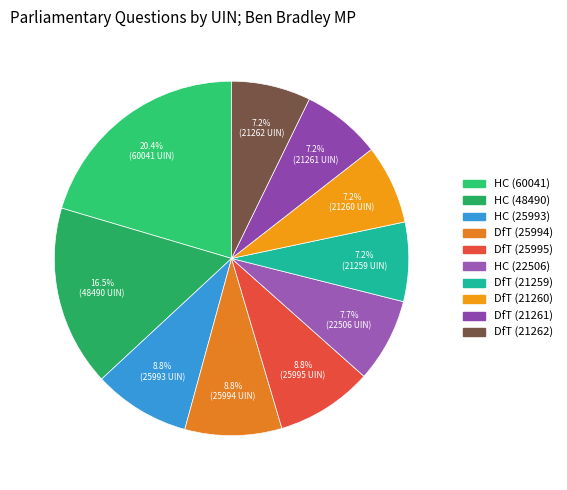

How many segments does this pie chart have?

10